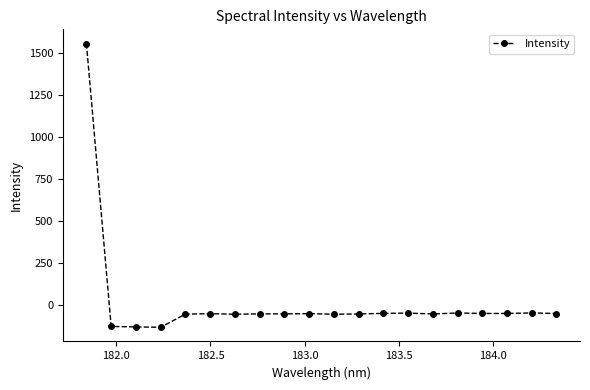

What is the average value?

18.3